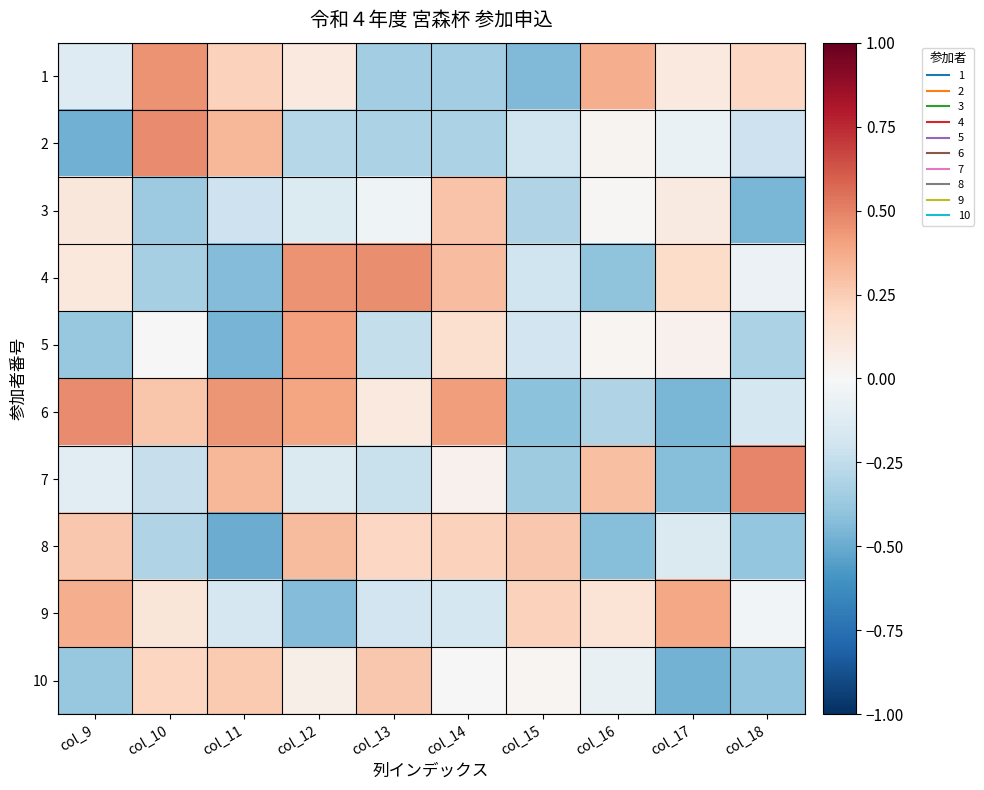

List the series in order of their peak value, highest first.

7, 2, 6, 4, 1, 5, 9, 8, 3, 10